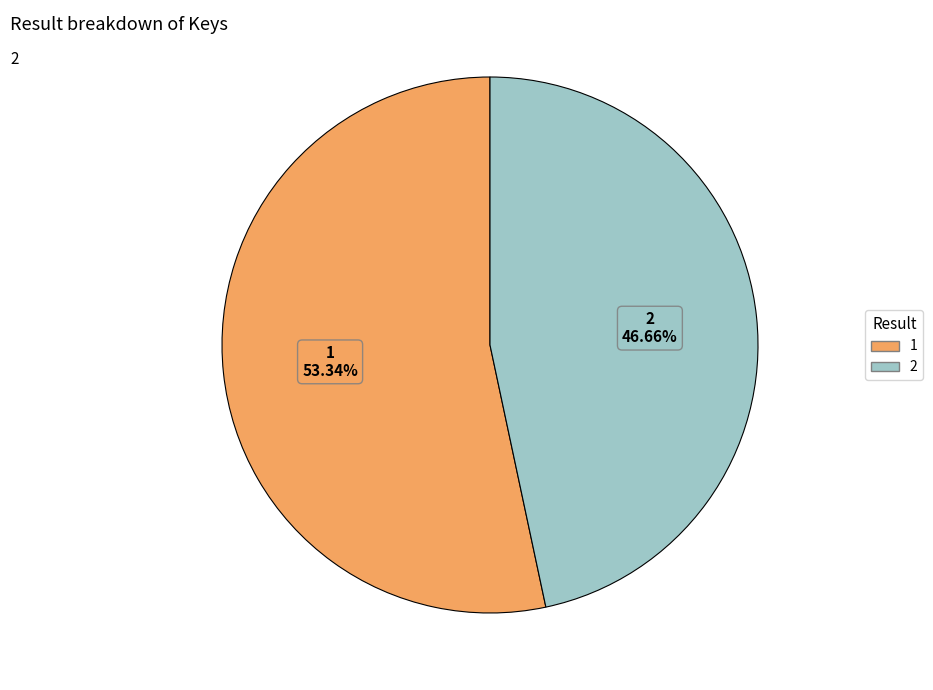

Which category accounts for the majority?

1